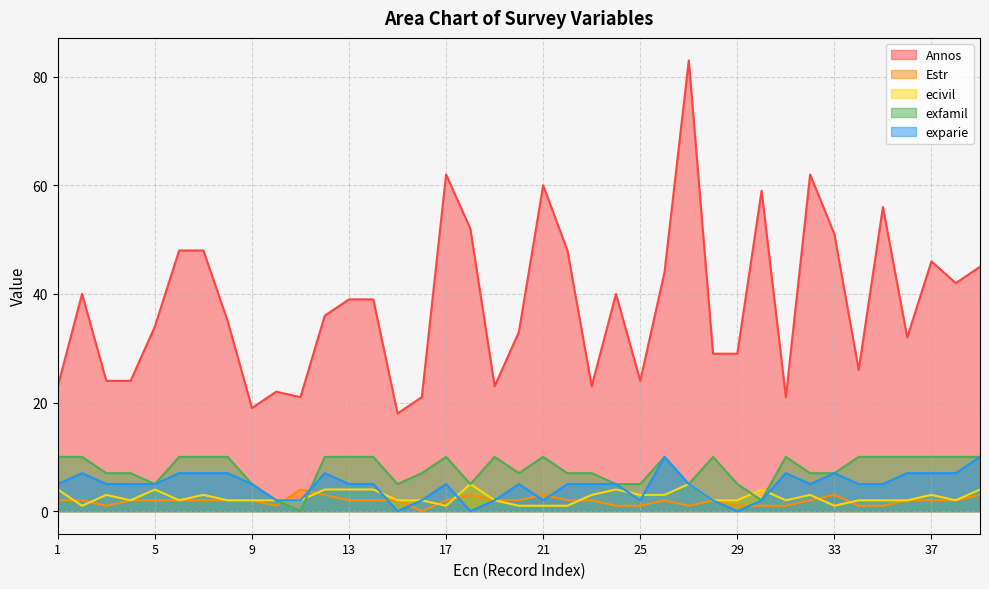

What is the value of the Estr point at the 30th from the left?

1